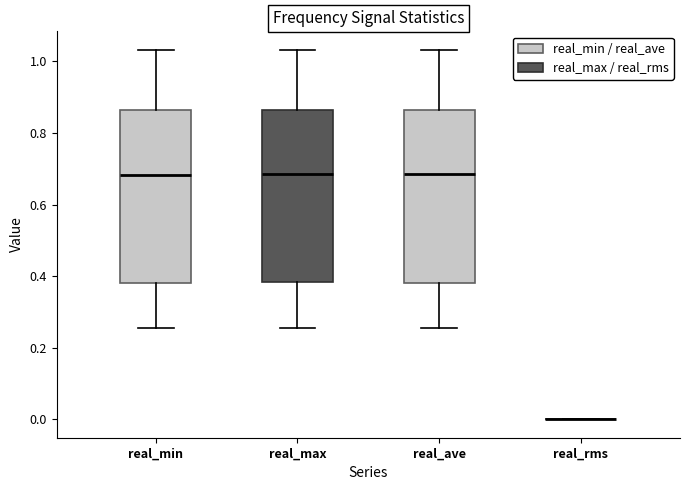

Reading left to right, transcribe this box plot: for each box, give where its median line is, the range the box spans, and where its two whiskers end, as read against the y-axis. The values are not printed on the chart, so give them approximately, as read against the axis.

real_min: median 0.68, box 0.38 to 0.86, whiskers 0.26 to 1.04
real_max: median 0.68, box 0.38 to 0.86, whiskers 0.26 to 1.04
real_ave: median 0.68, box 0.38 to 0.86, whiskers 0.26 to 1.04
real_rms: box collapsed to a line at 0.00, whiskers 0.00 to 0.00